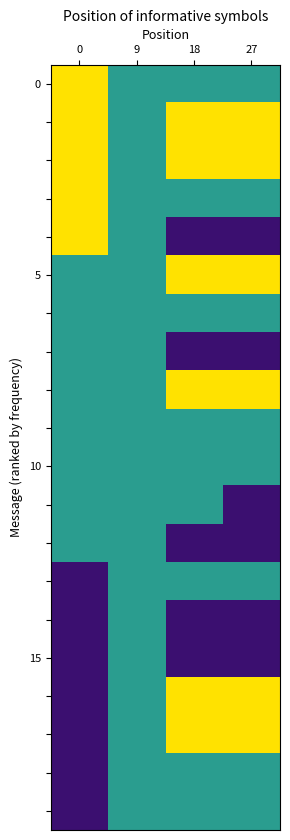

How many categories are shown in the chart?

4